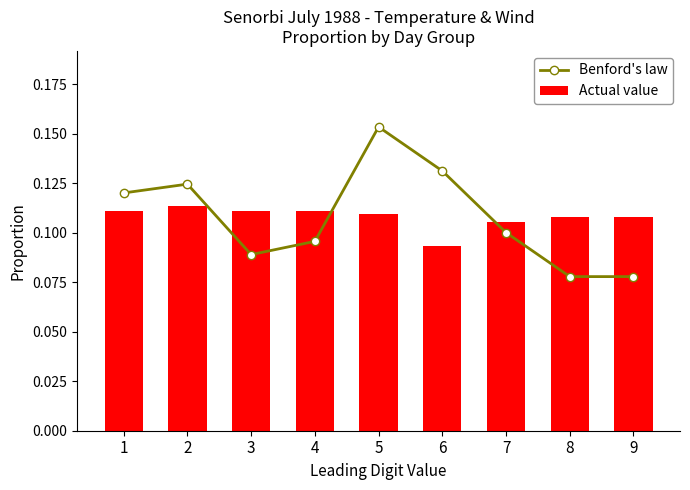

What are all the series names shown in the legend?

Benford's law, Actual value